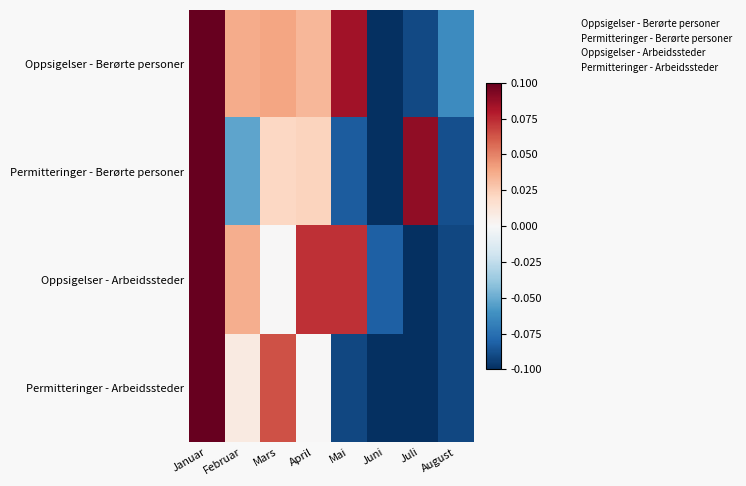

Which series has the largest range (max minus min)?

Oppsigelser - Berørte personer